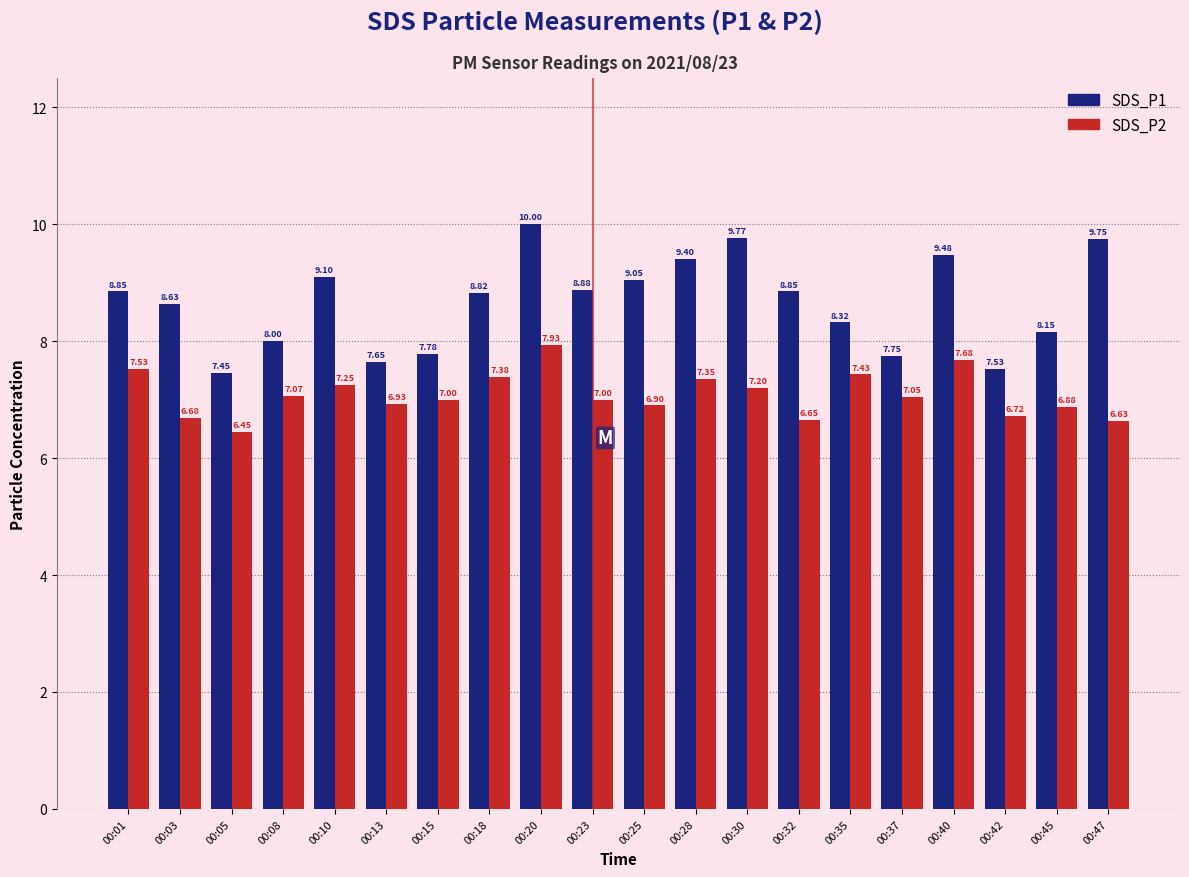

How many groups of bars are there?

20